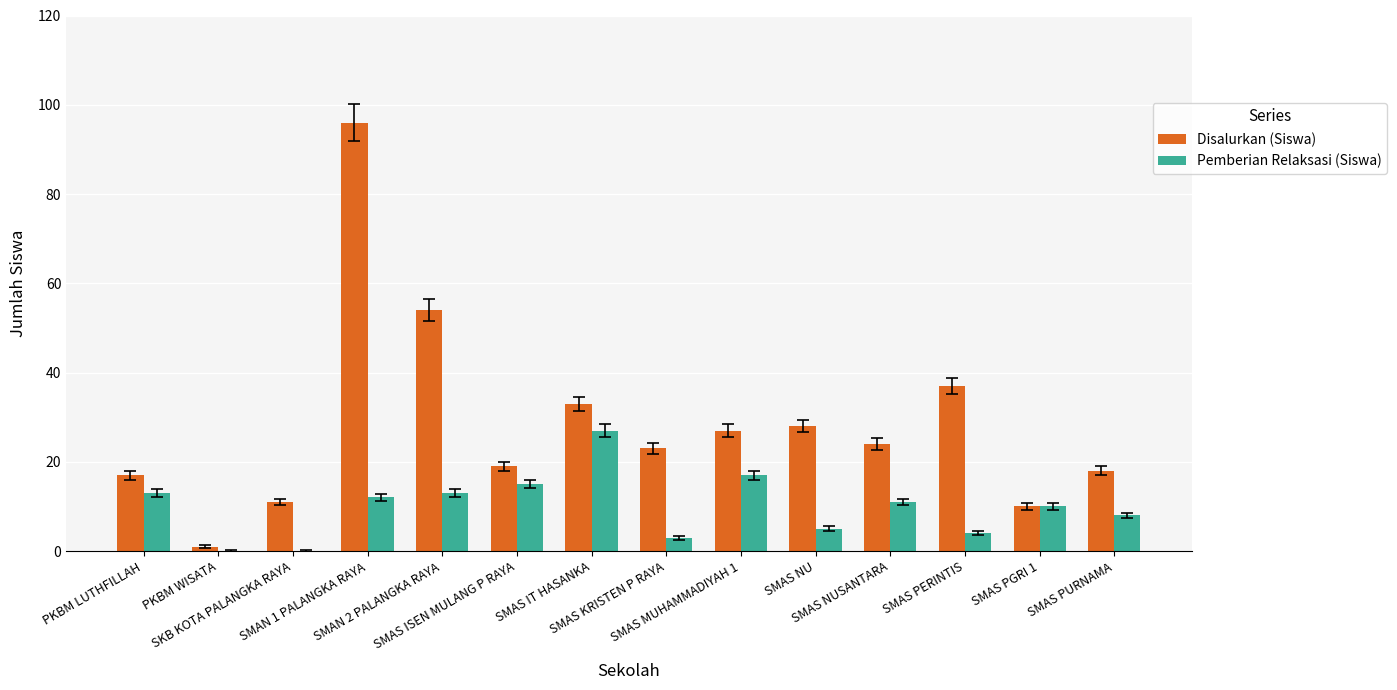

What is the sum of all Disalurkan (Siswa) values?

398